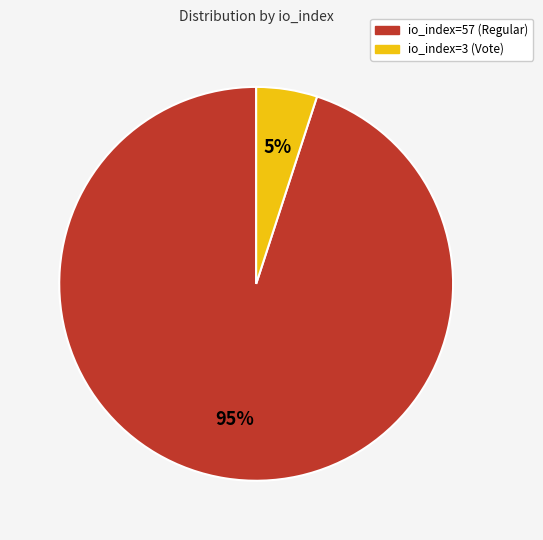

Between io_index=3 (Vote) and io_index=57 (Regular), which is larger?

io_index=57 (Regular)